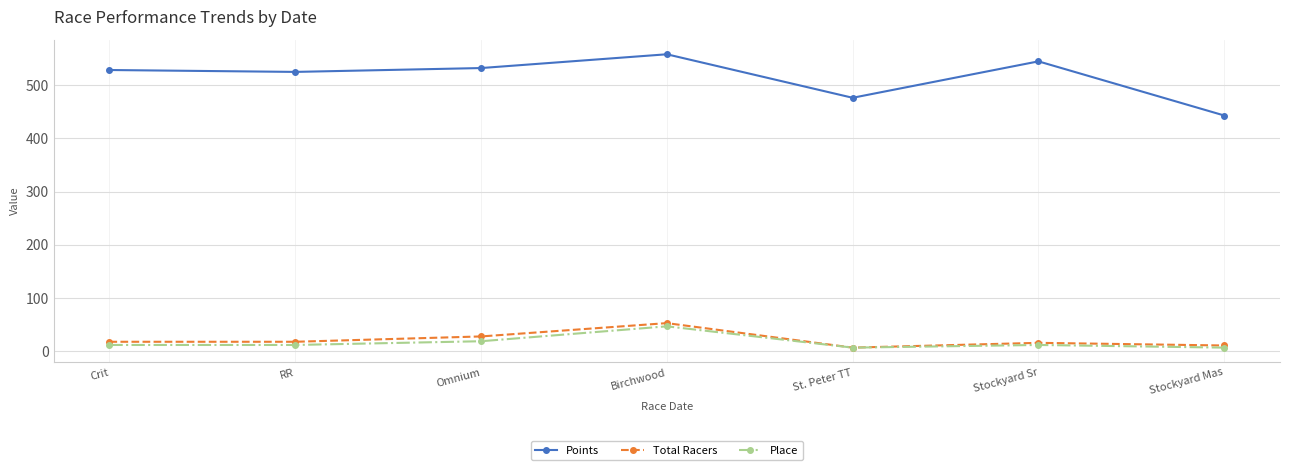

True or false: Points and Place intersect in this chart.

False